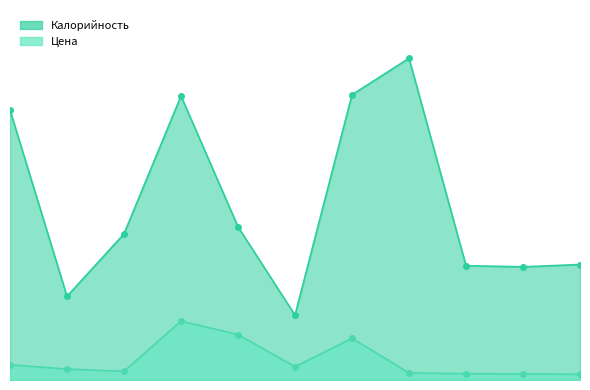

What is the minimum value shown in the chart?

4.8